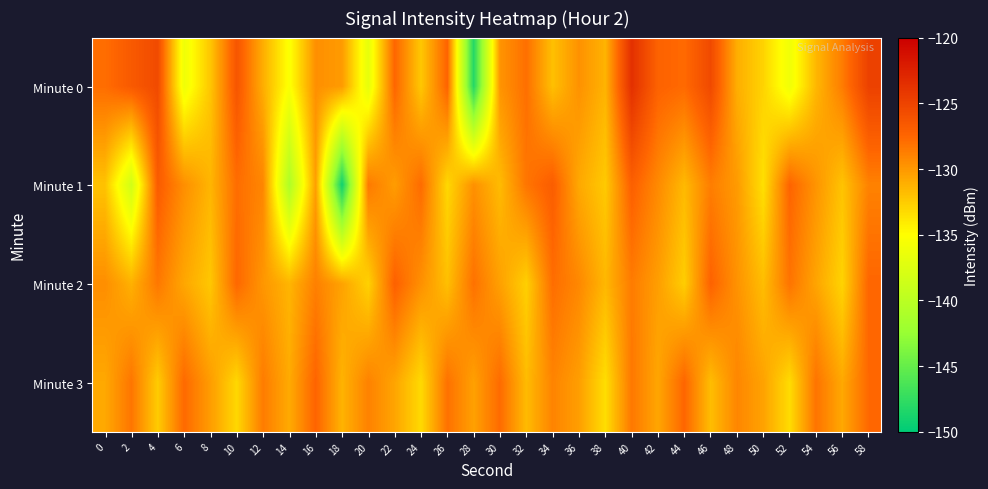

Count the number of categories in the chart.

30